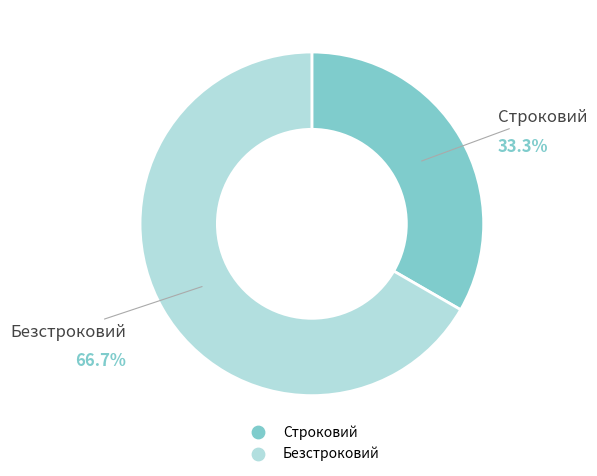

Which has a higher value, Строковий or Безстроковий?

Безстроковий